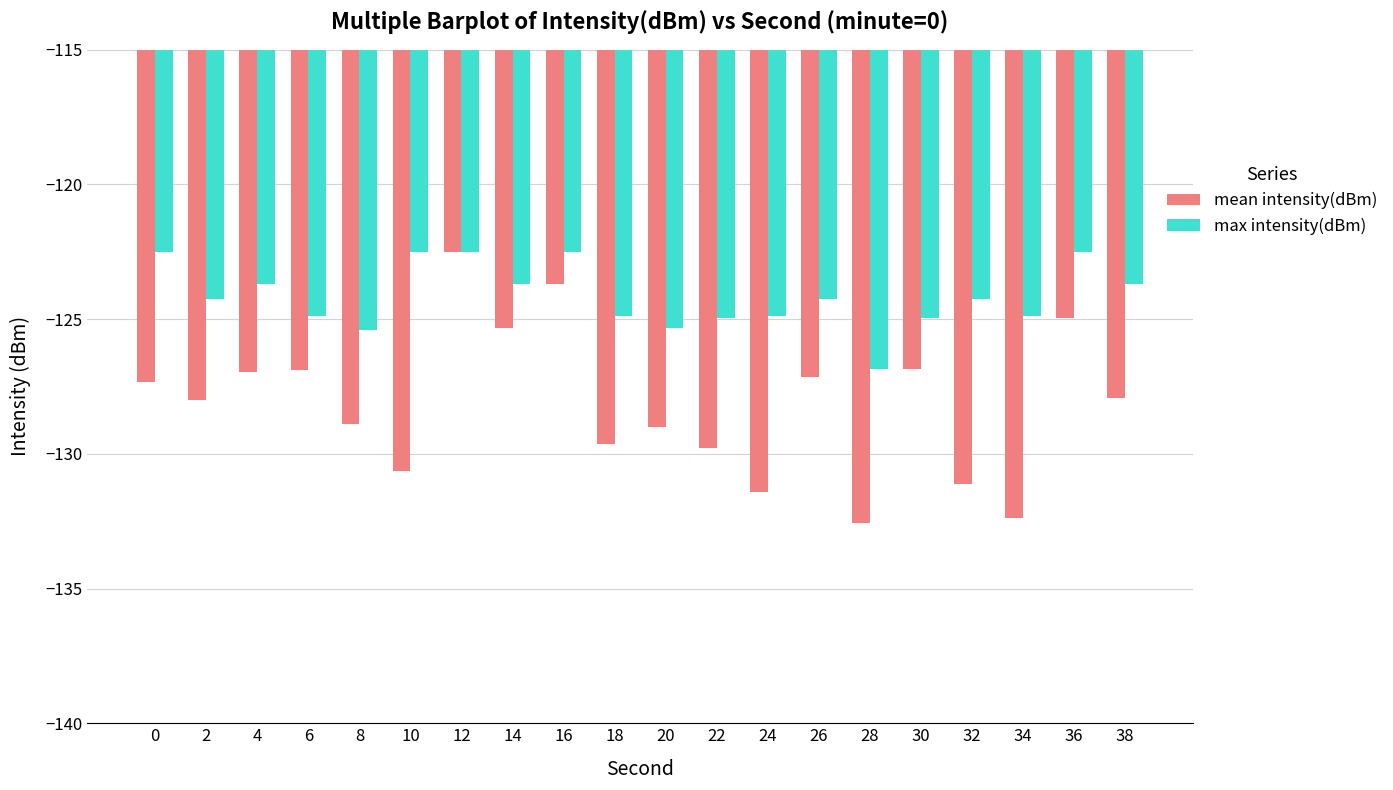

What is the total value across all series at 2?

-252.2